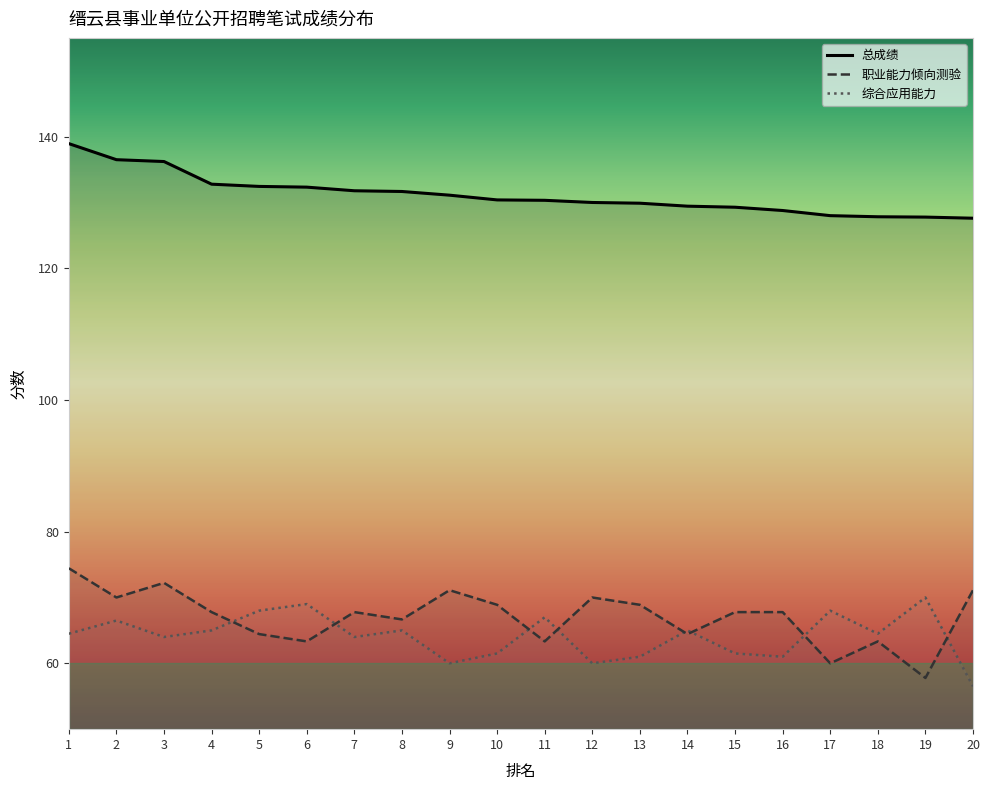

Between 9 and 20, which series saw the biggest shift?

总成绩